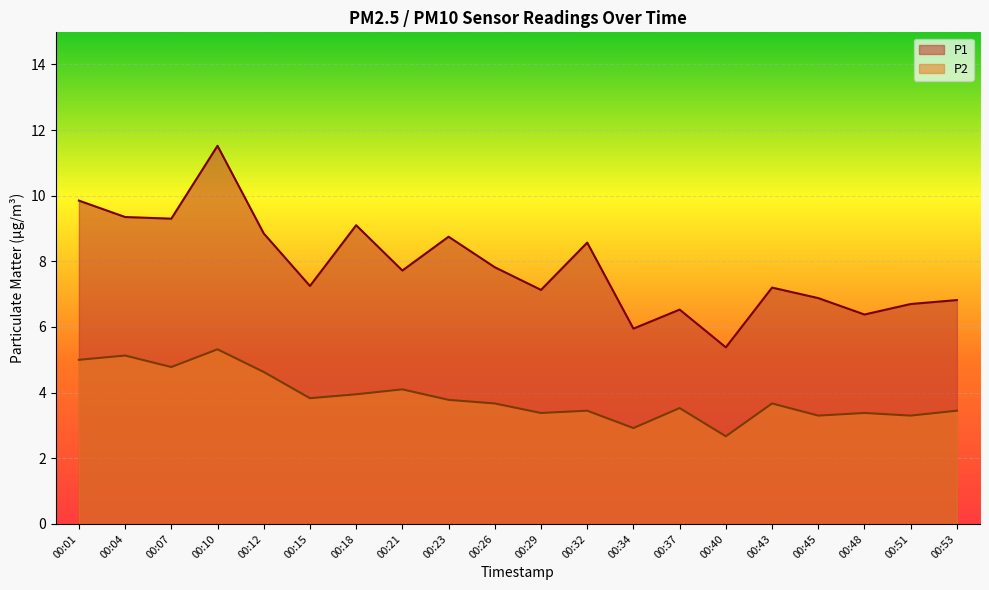

True or false: P1 has more than 0 points higher than both neighbors.

True